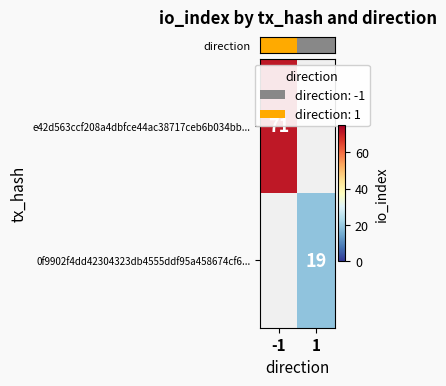

How many positive values does the row_0 series have?

1